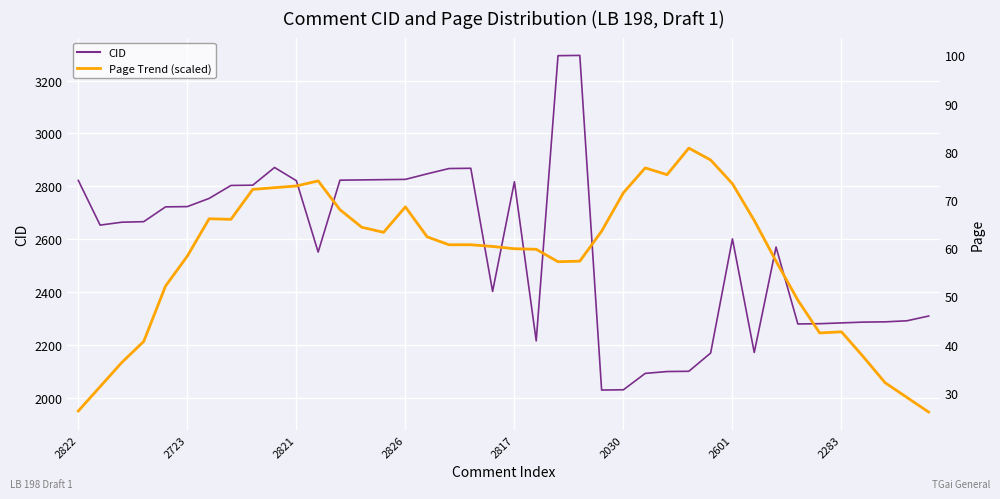

What is the spread (max minus min) of values at 2030?

745.3